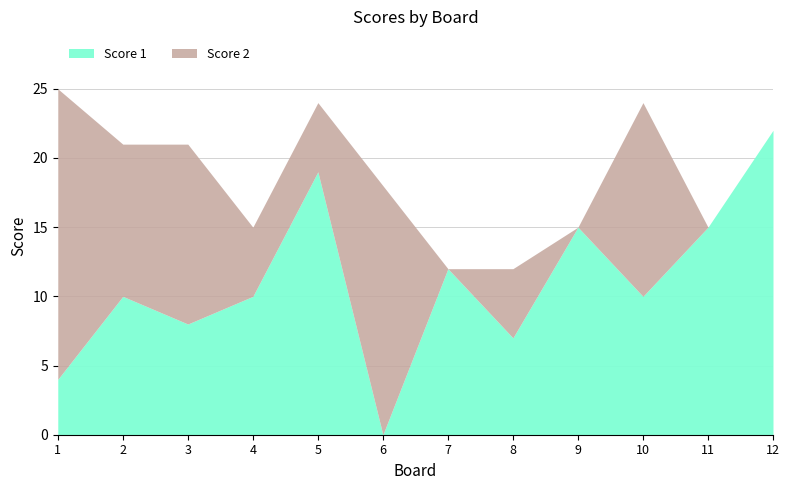

How many intersections are there between Score 2 and Score 1?

5